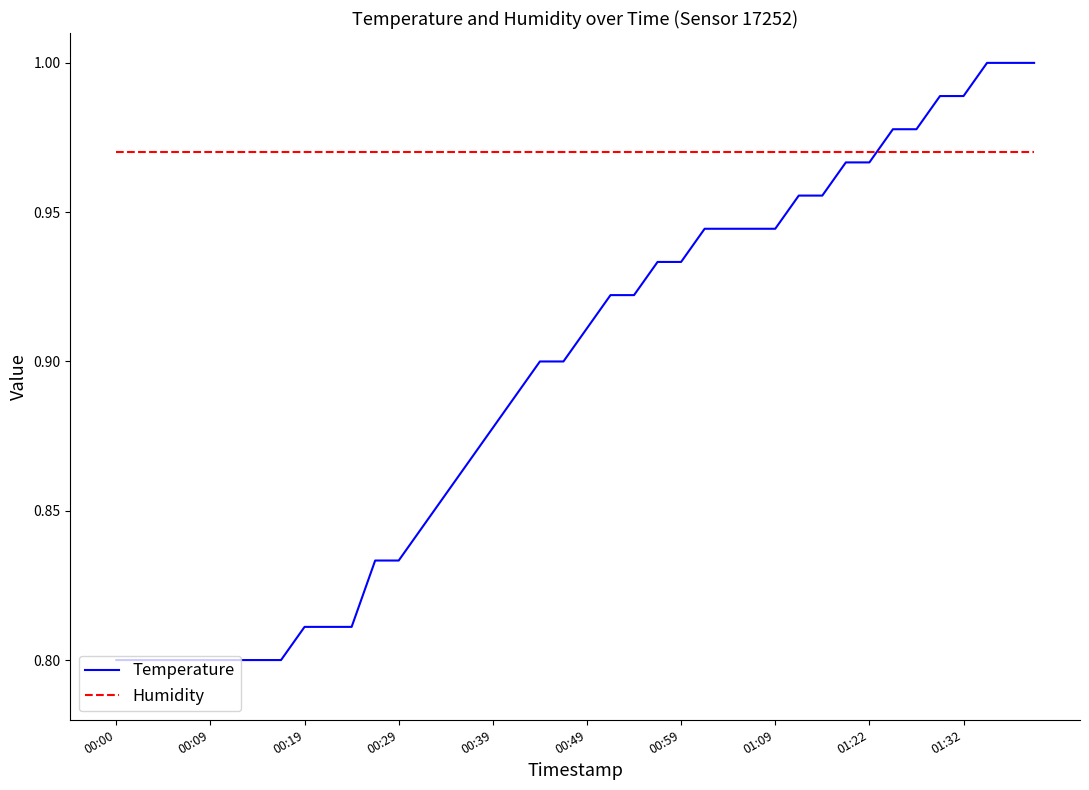

Which series ends up on top after the final intersection of Temperature and Humidity?

Temperature